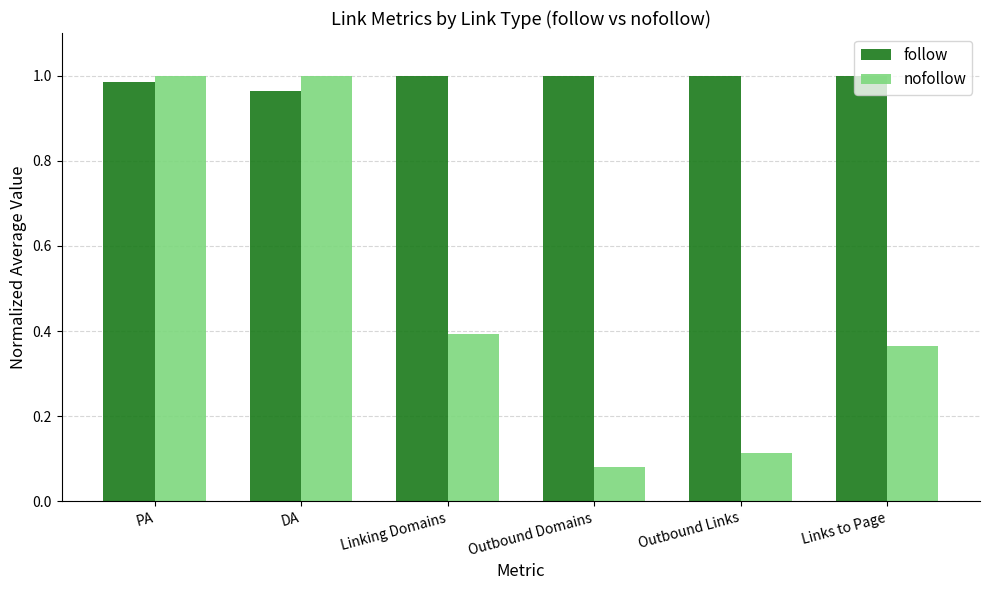

Which category has the lowest value across all series?

Outbound Domains